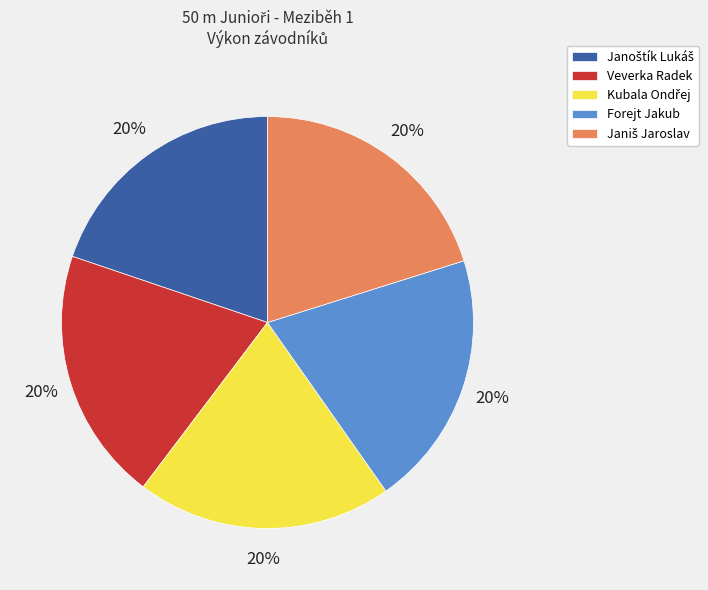

Is it true that Veverka Radek is 6% of the pie?

False